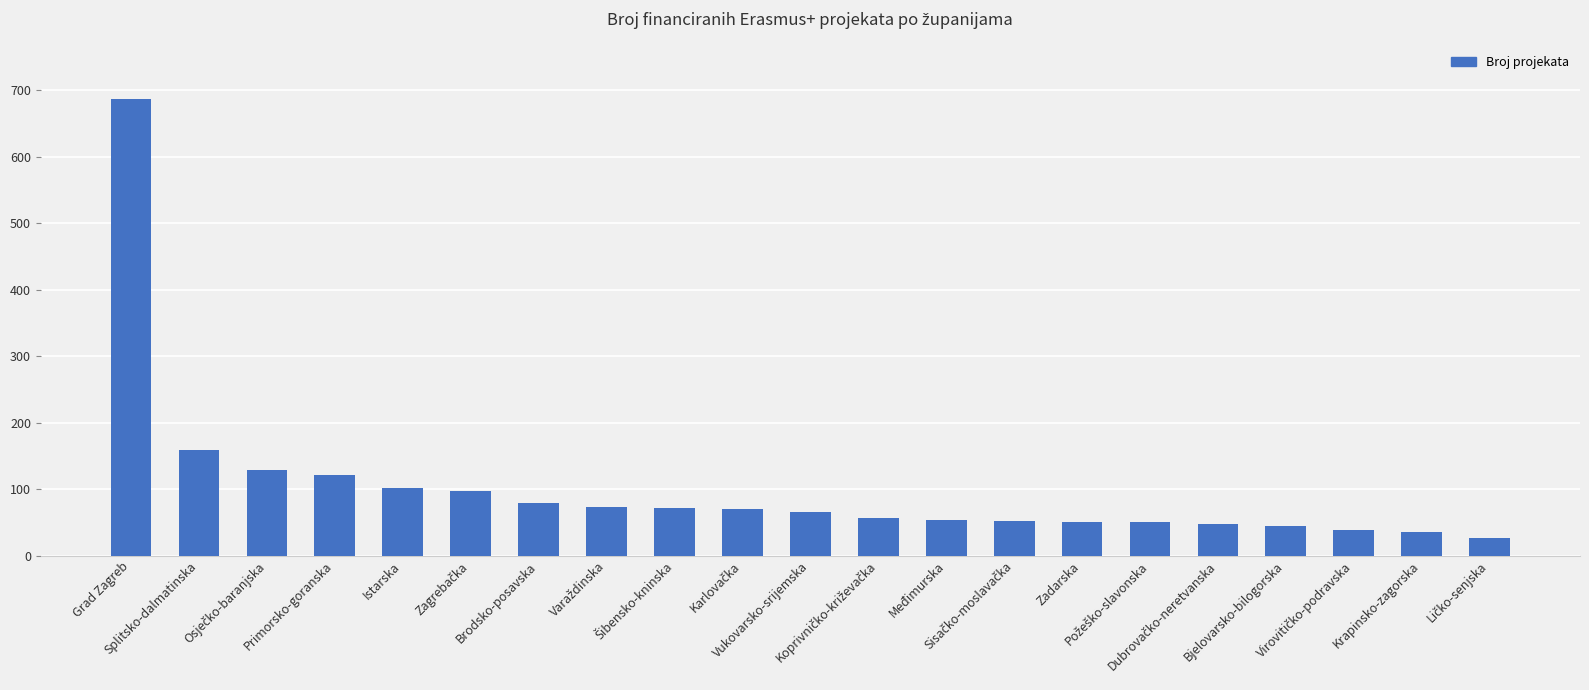

What is the smallest value displayed?

27